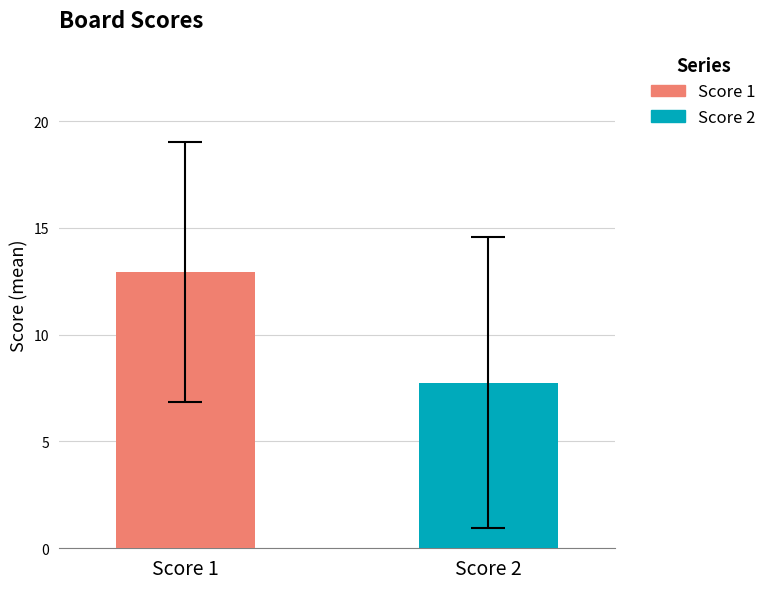

List the series in order of their overall mean, highest first.

Score 1, Score 2